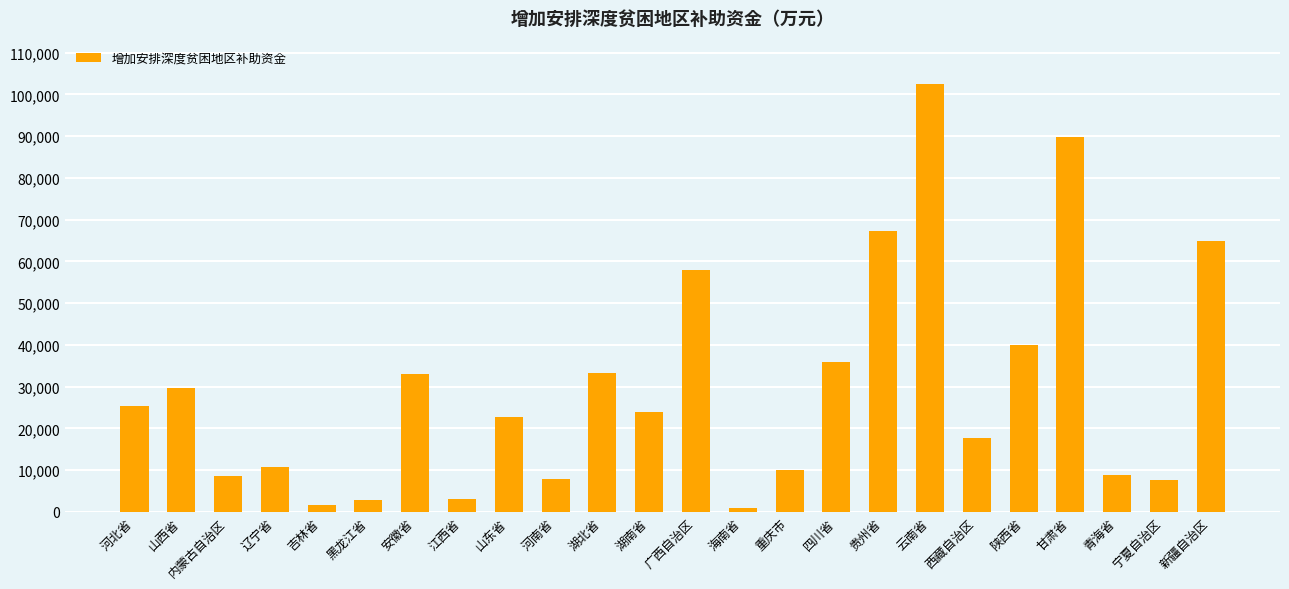

Are the bars grouped side by side (vs. stacked)?

No